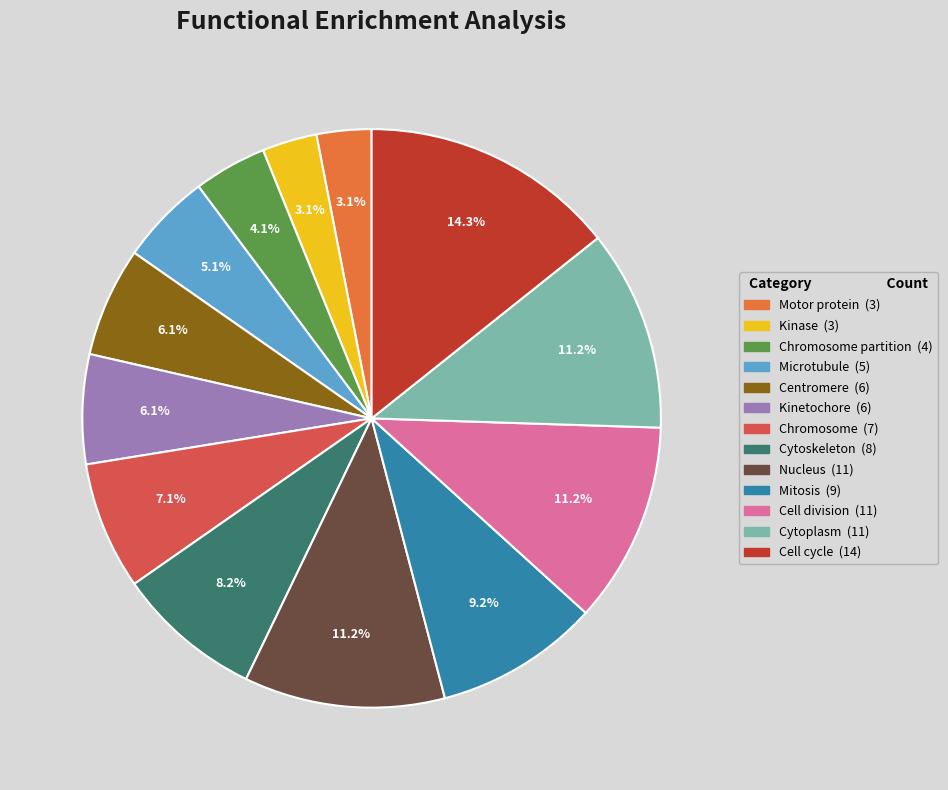

Is there a majority slice in this chart?

No